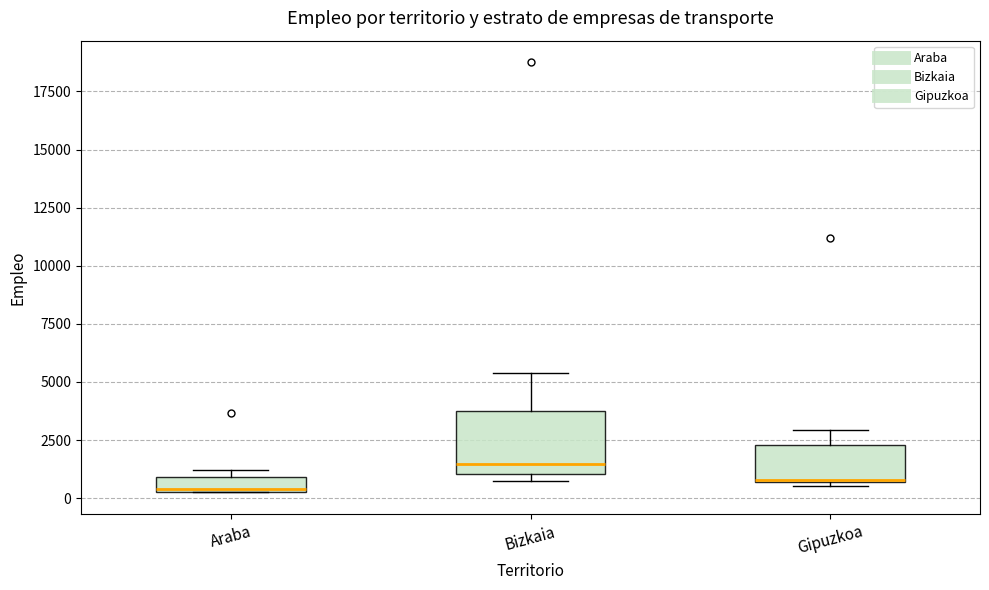

Where is the upper edge of the box for Araba on the y-axis? The values are not printed on the chart, so give them approximately, as read against the axis.

1000